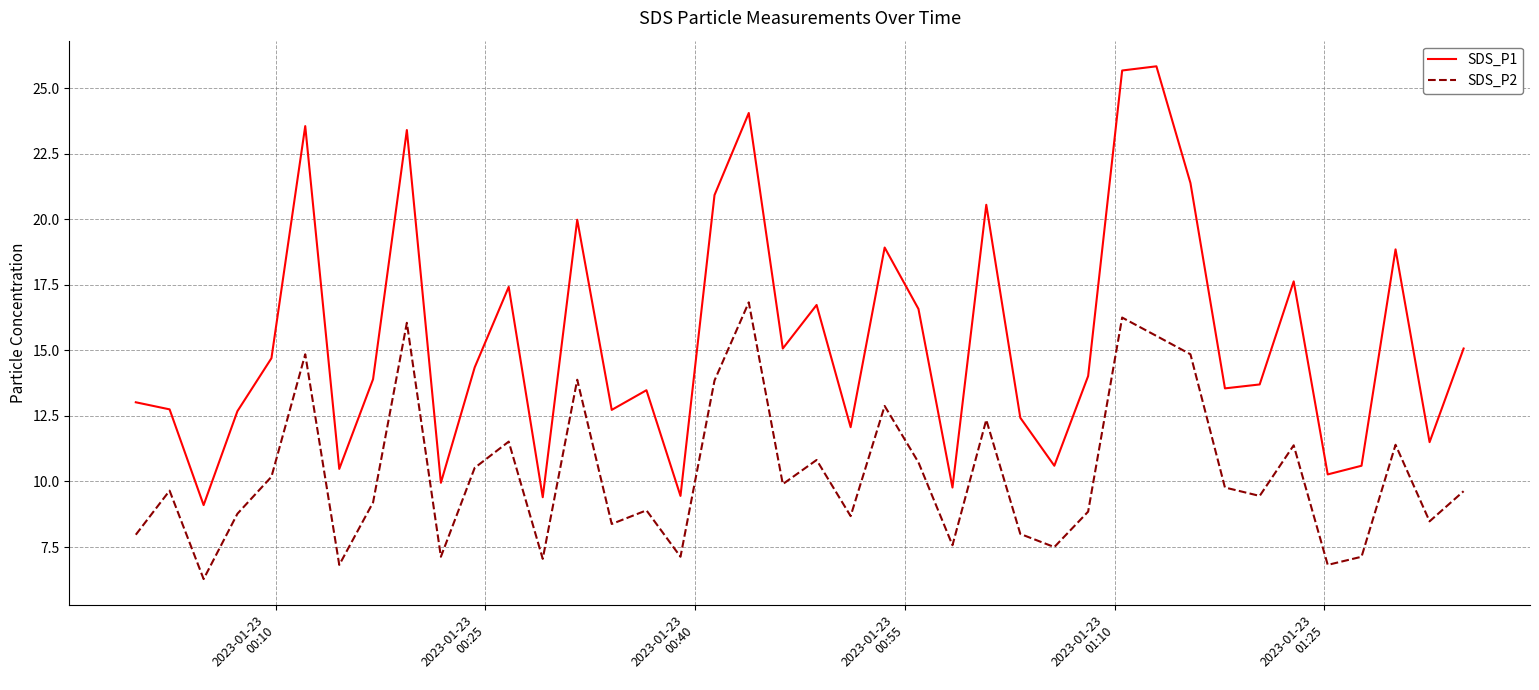

Rank the series by their maximum value, from lowest to highest.

SDS_P2, SDS_P1